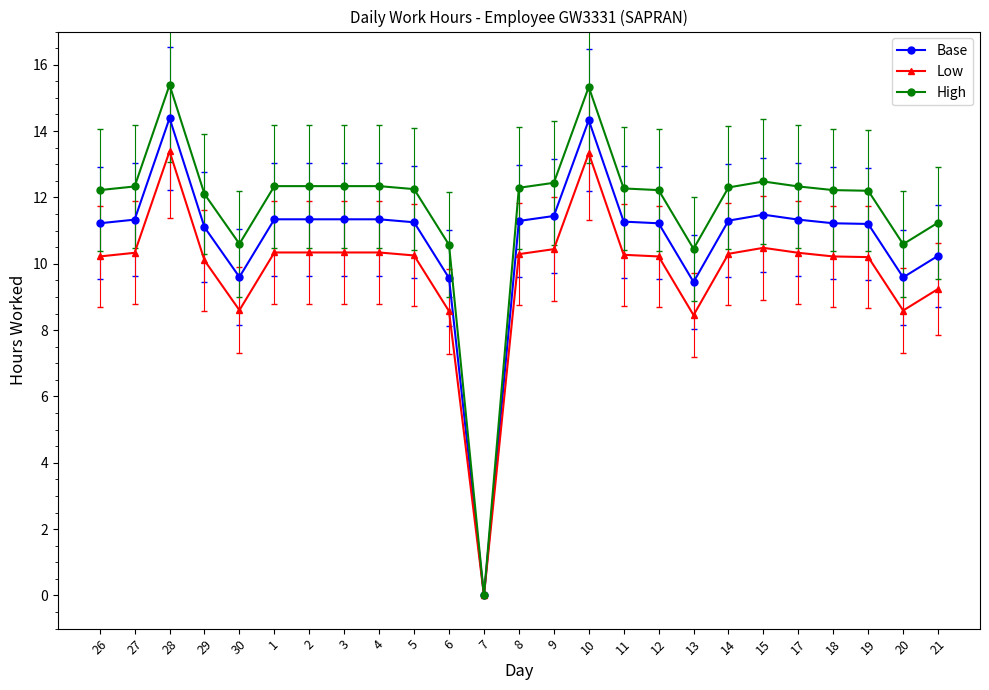

True or false: Low has more than 1 interior local peaks.

True